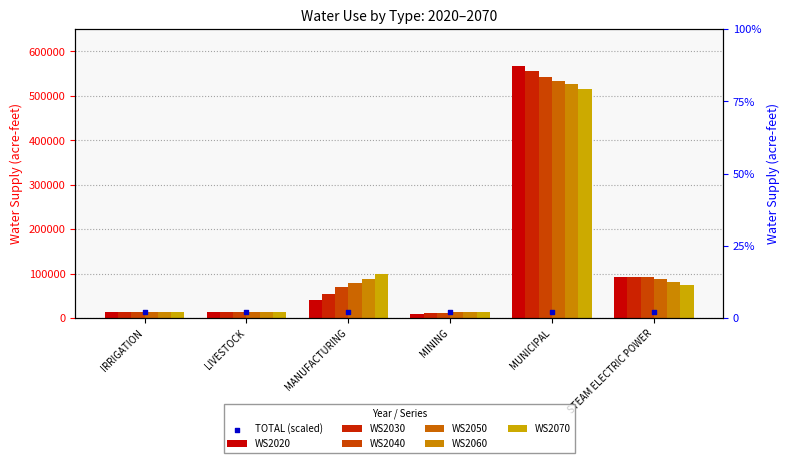

Which series contains the highest Y value?

WS2020